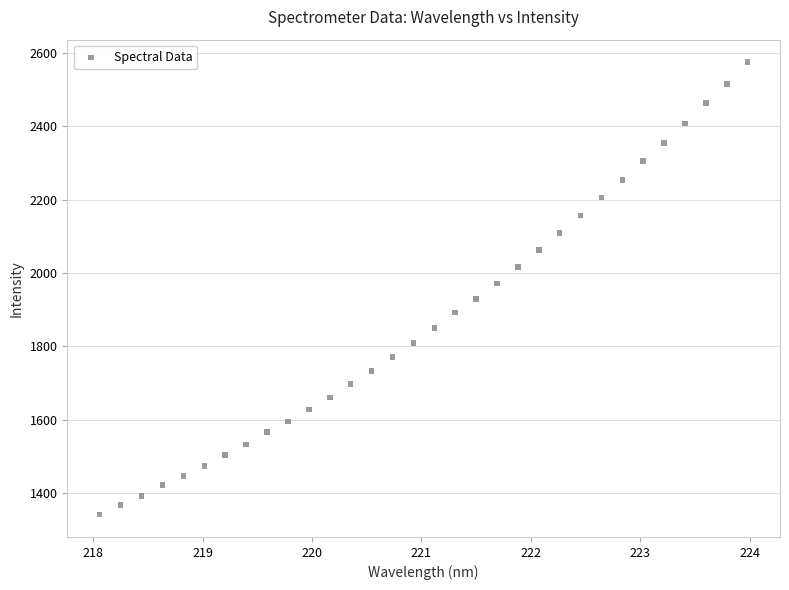

What is the range of X values (max minus min)?

5.9